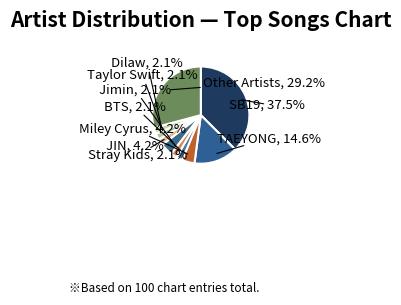

Is JIN the majority of the pie?

No